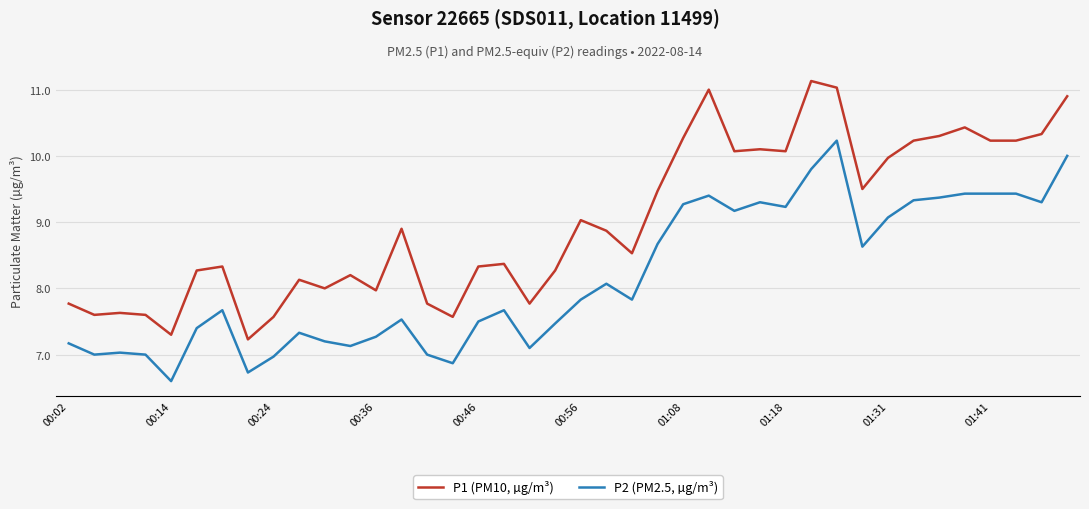

What is the maximum value for P2 (PM2.5, µg/m³)?

10.2